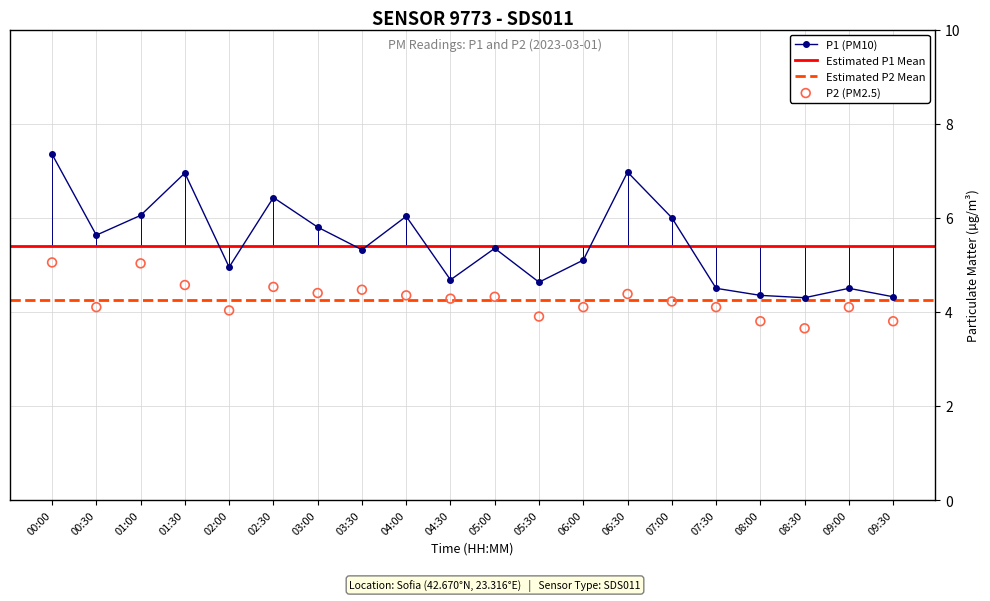

At how many categories does at least one series exceed 7?

1